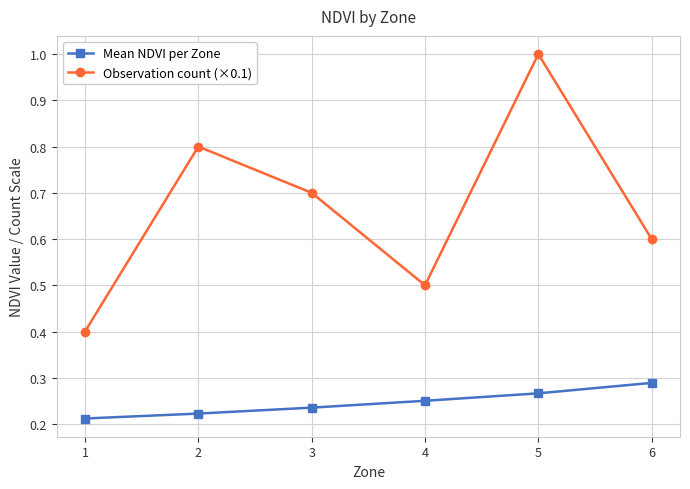

What is the sum of the Observation count (×0.1) values at 5 and 3?

1.7